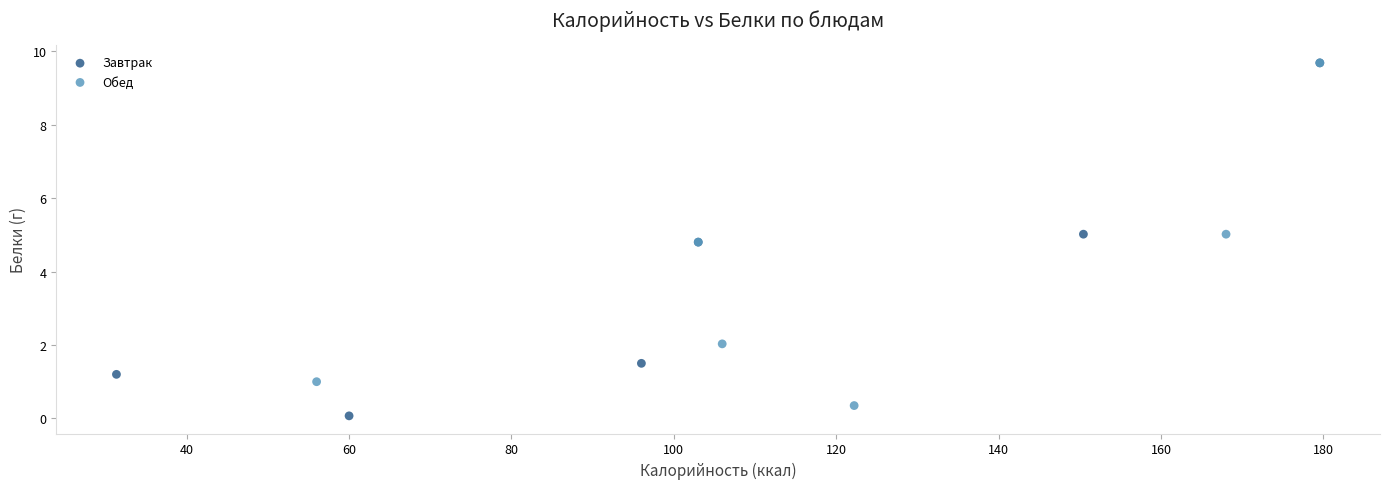

Which series contains the lowest Y value?

Завтрак